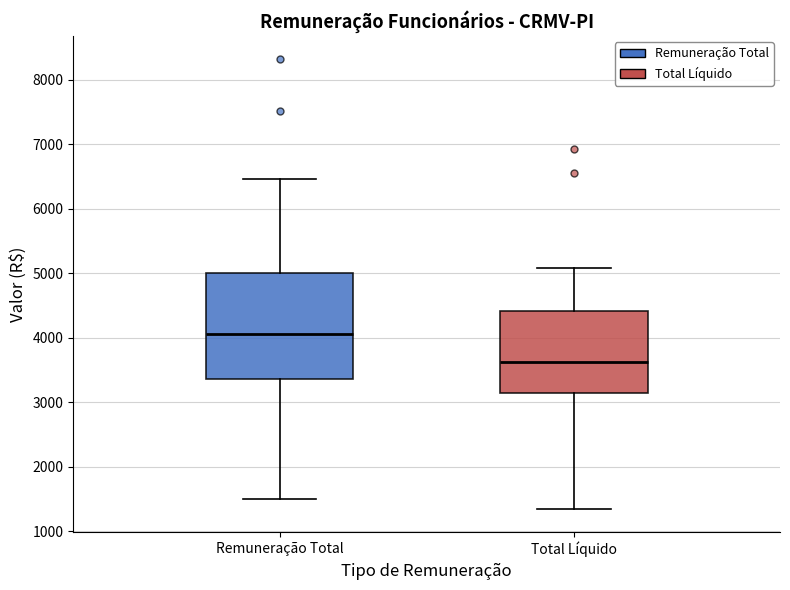

Where is the lower edge of the box for Total Líquido on the y-axis? The values are not printed on the chart, so give them approximately, as read against the axis.

3100